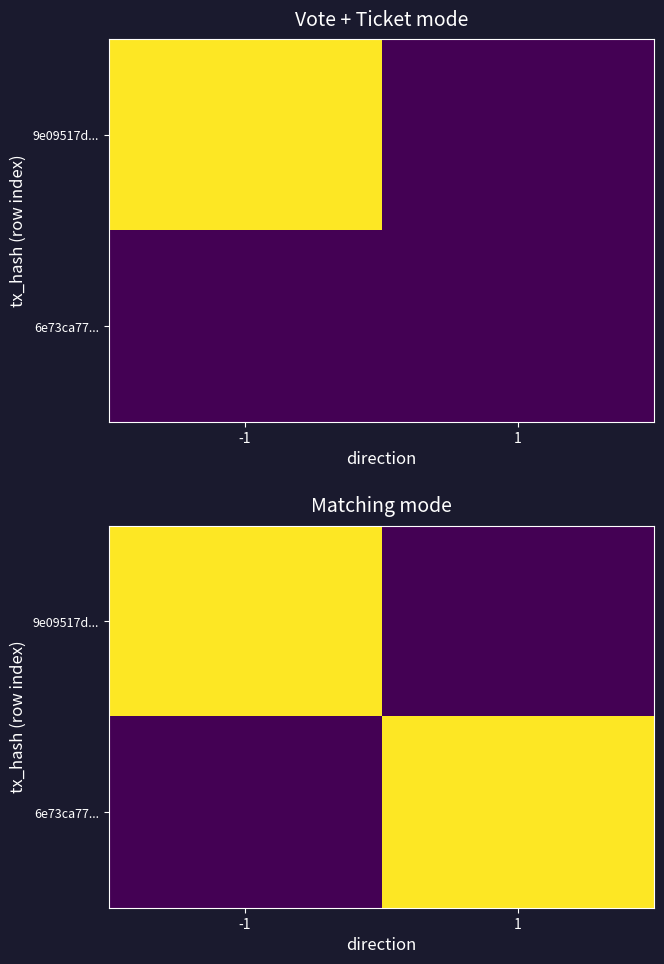

How many categories are shown in the chart?

2